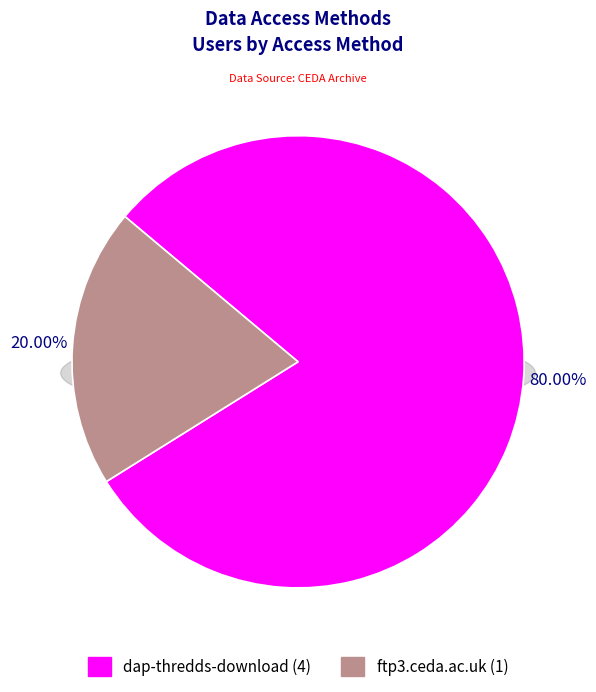

What percentage do ftp3.ceda.ac.uk and dap-thredds-download together represent?

100.0%